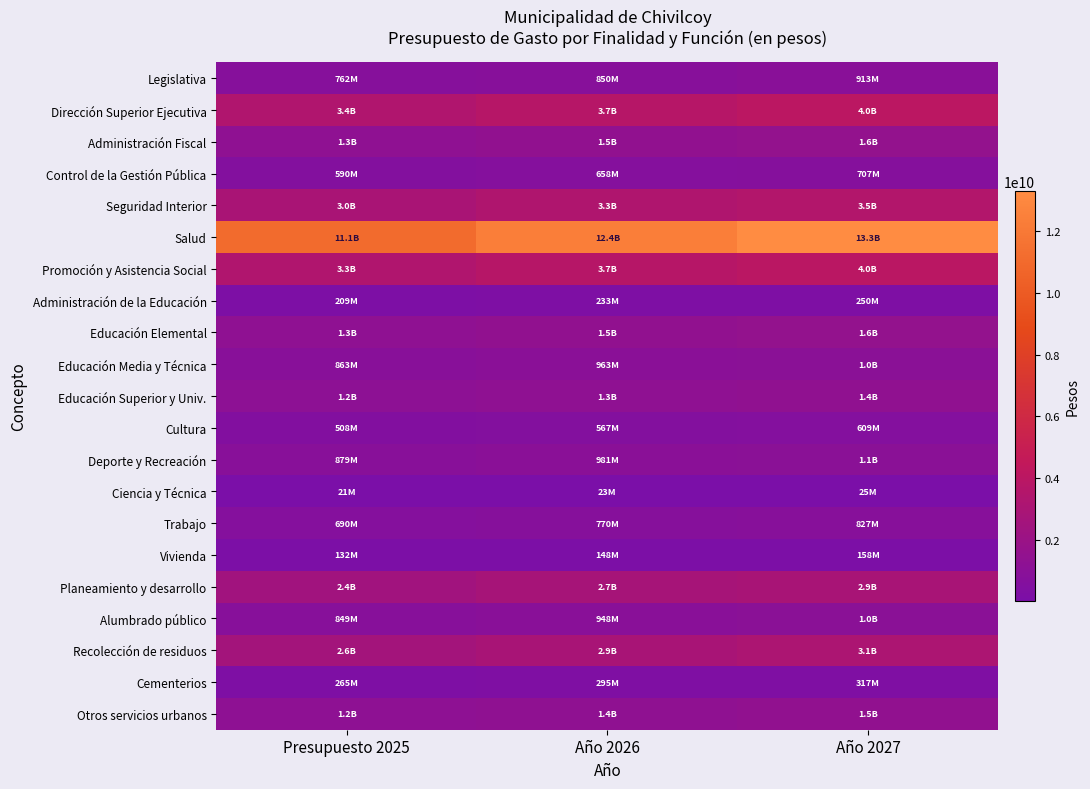

What is the greatest value displayed?

13290912417.2